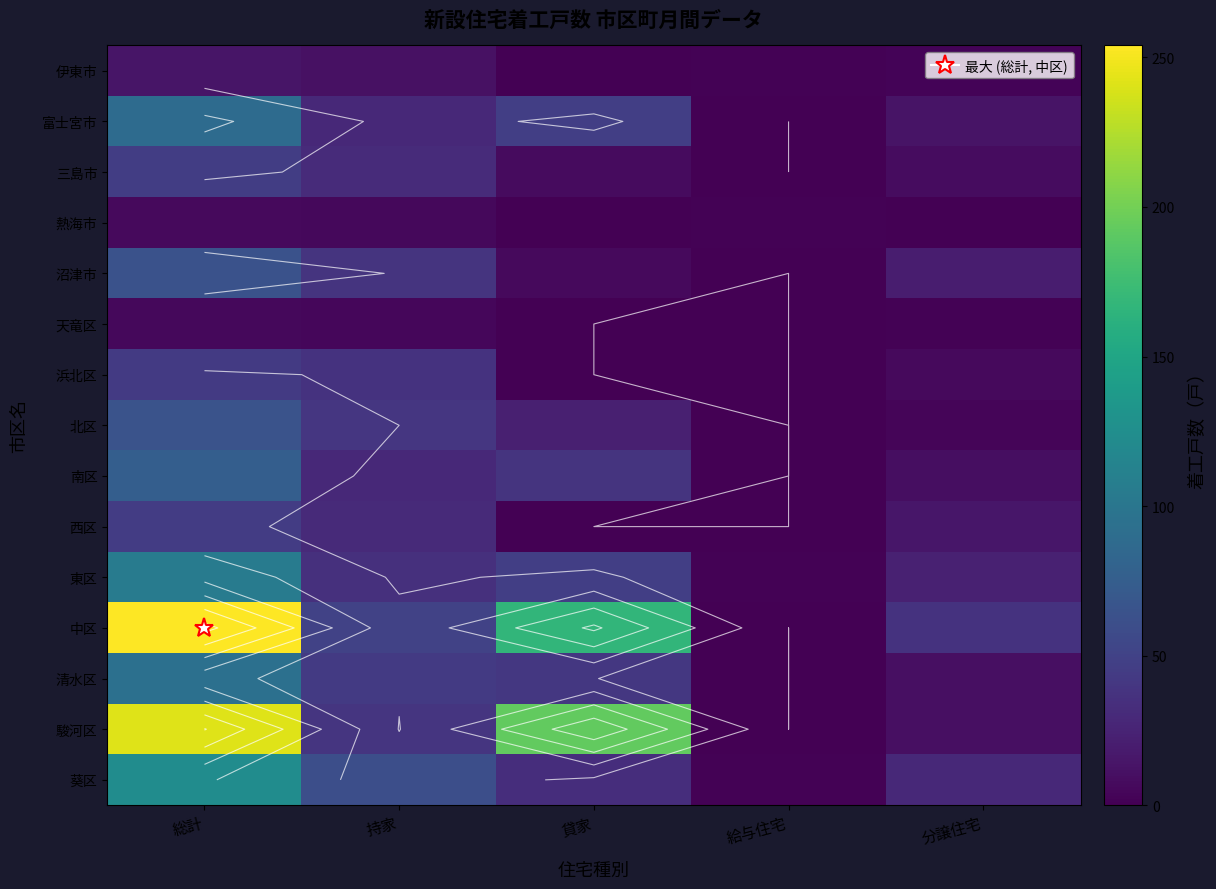

What is the spread (max minus min) of values at 持家?

57